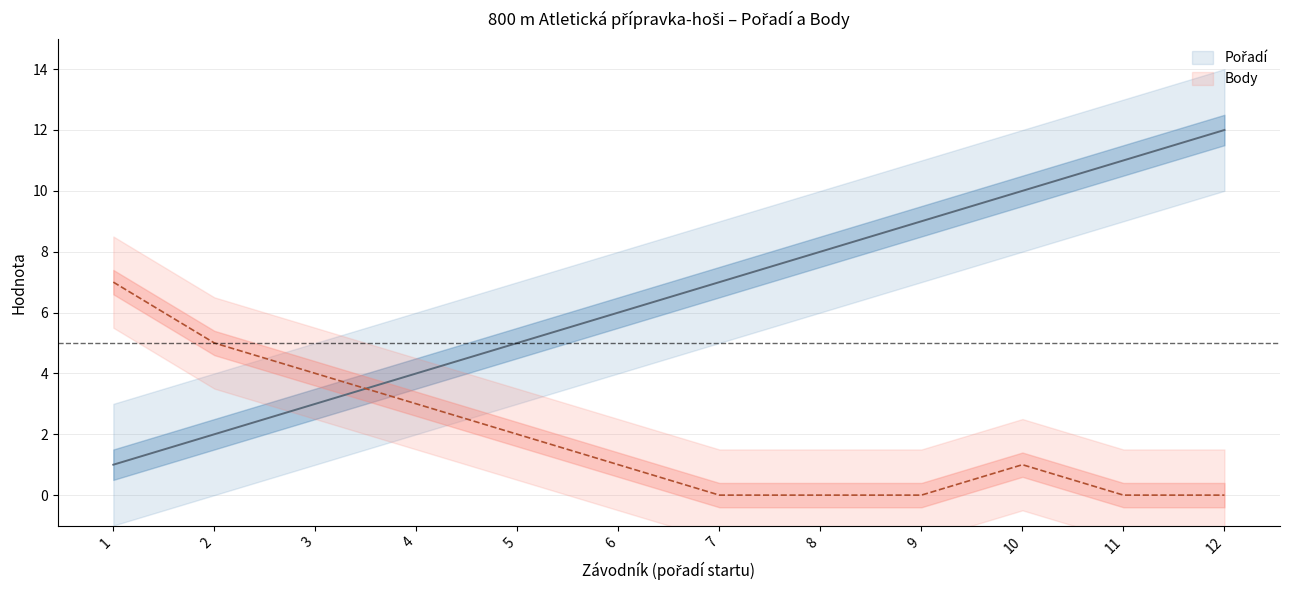

Reading left to right, extract all data points from this chart.

Pořadí: 1=1	2=2	3=3	4=4	5=5	6=6	7=7	8=8	9=9	10=10	11=11	12=12
Body: 1=7	2=5	3=4	4=3	5=2	6=1	7=0	8=0	9=0	10=1	11=0	12=0